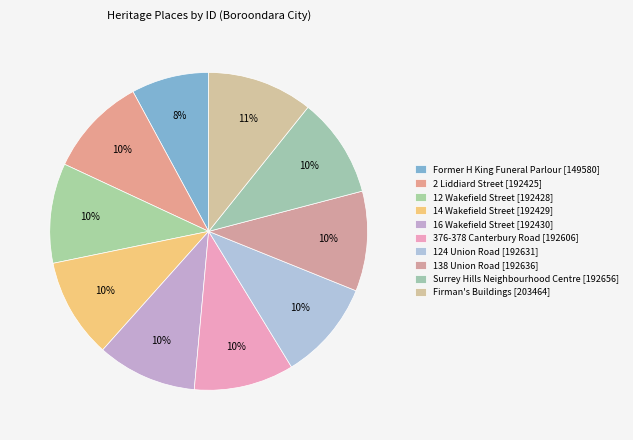

How many segments does this pie chart have?

10